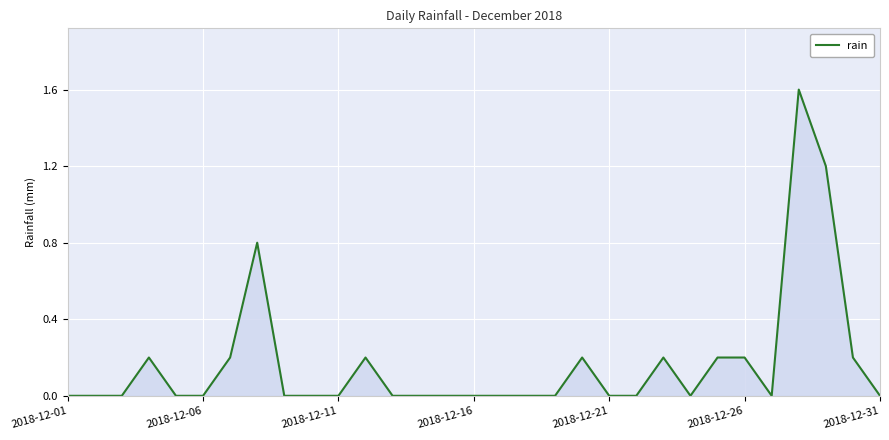

Reading left to right, extract all data points from this chart.

0.0	0.0	0.0	0.2	0.0	0.0	0.2	0.8	0.0	0.0	0.0	0.2	0.0	0.0	0.0	0.0	0.0	0.0	0.0	0.2	0.0	0.0	0.2	0.0	0.2	0.2	0.0	1.6	1.2	0.2	0.0